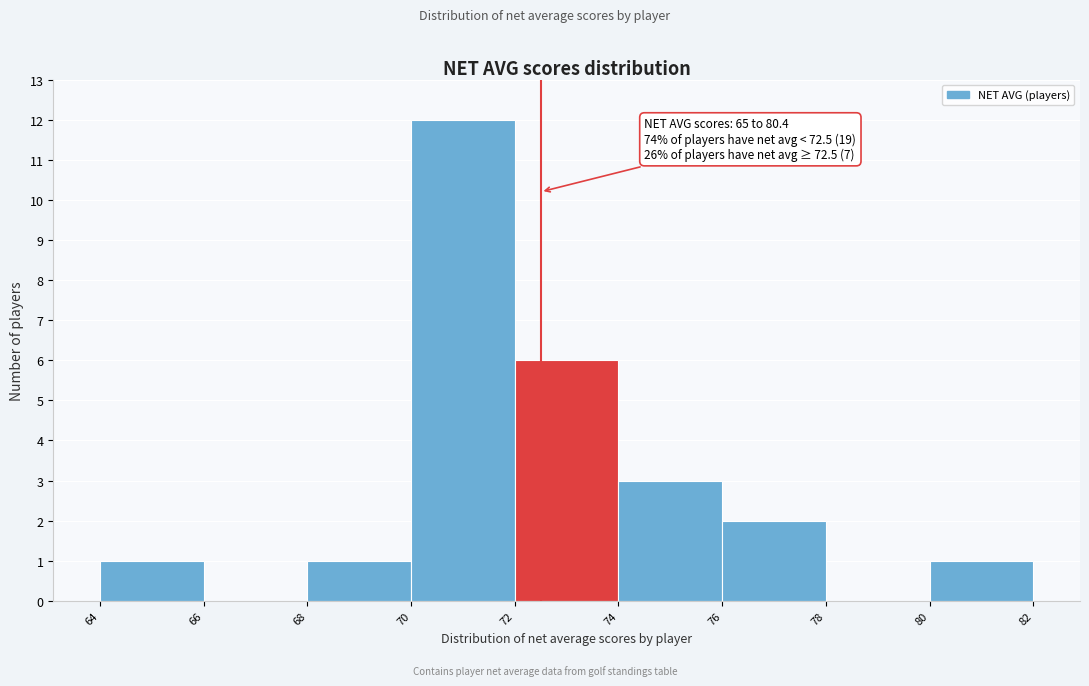

Which range on the x-axis has the tallest bar?

70 to 72